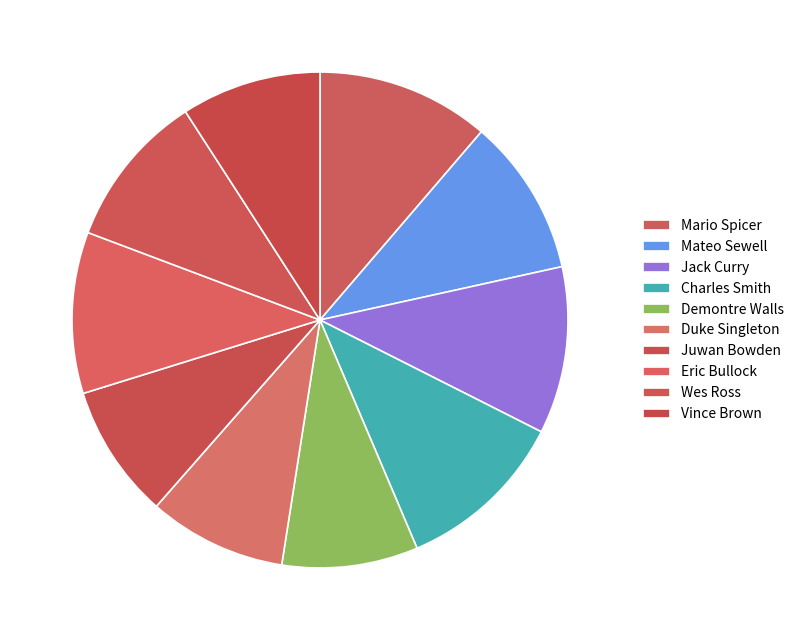

Rank the categories by value from highest to lowest.

Mario Spicer, Charles Smith, Jack Curry, Eric Bullock, Mateo Sewell, Wes Ross, Vince Brown, Duke Singleton, Demontre Walls, Juwan Bowden